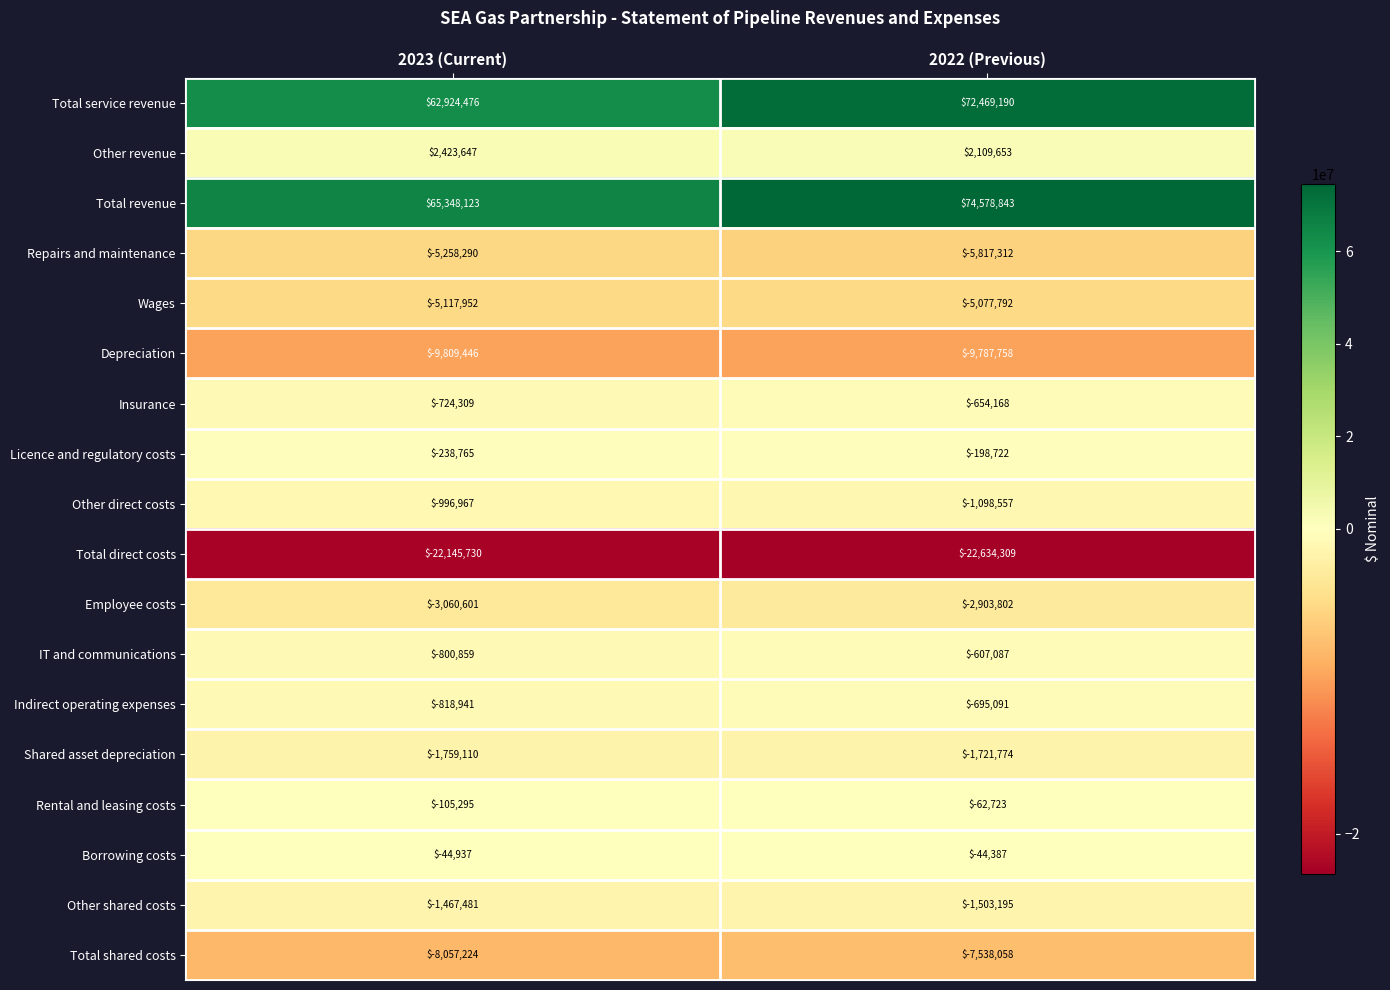

Which series has the largest total across all categories?

Total revenue